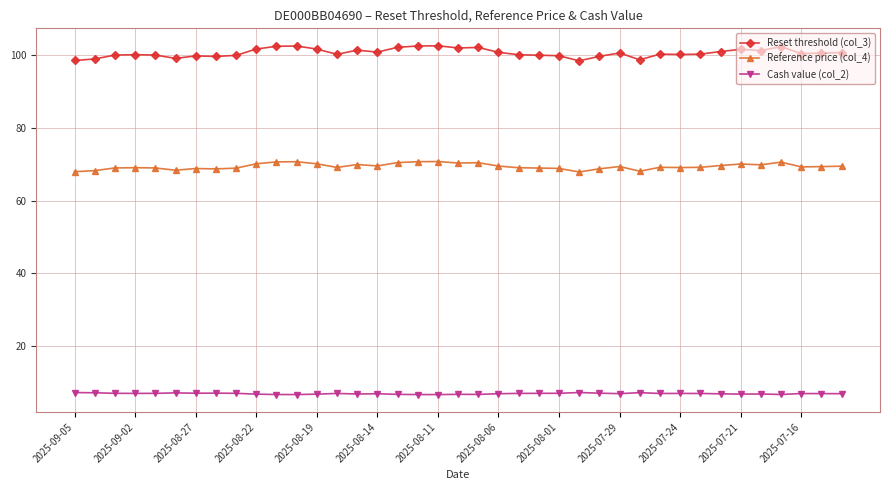

What is the sum of all Reference price (col_4) values?

2707.2